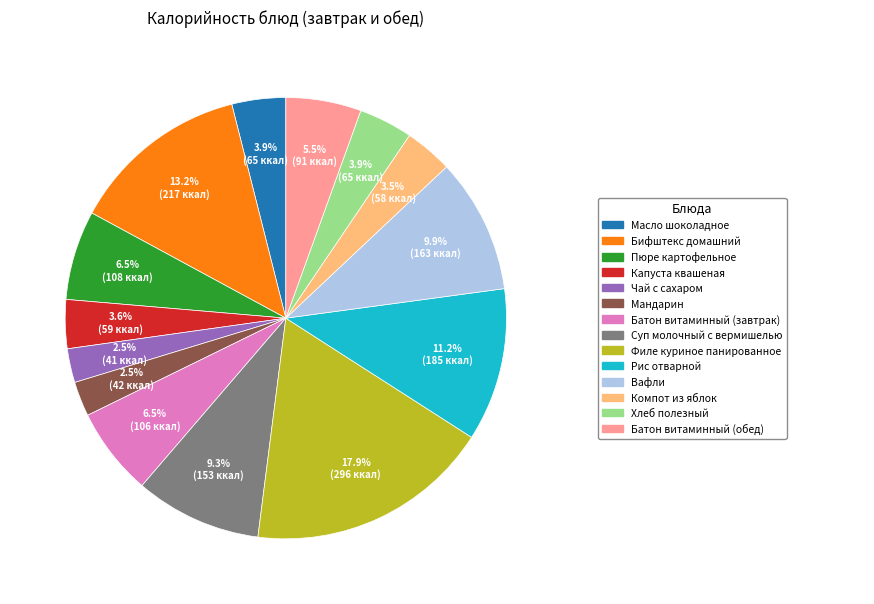

How many slices are in this pie chart?

14